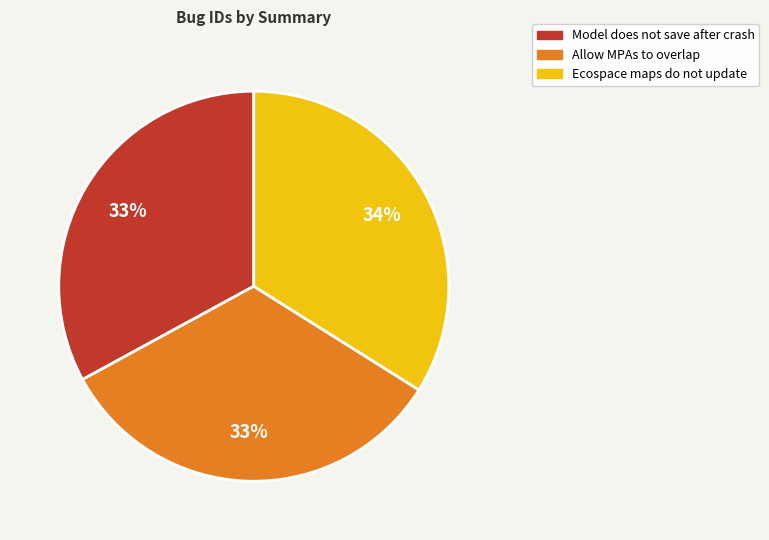

True or false: Model does not save after crash accounts for 33% of the total.

True